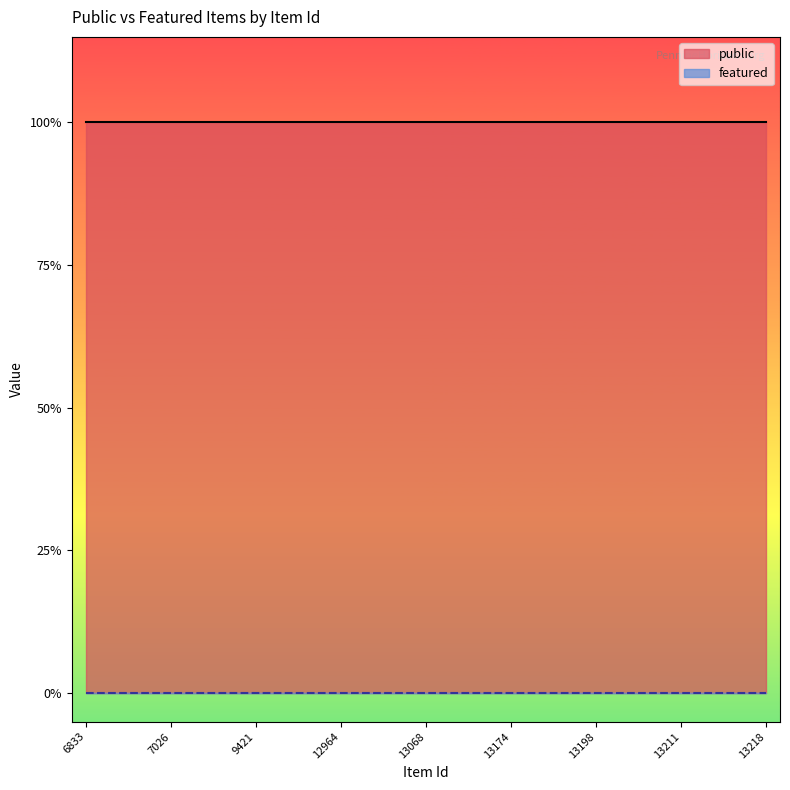

What are all the series names shown in the legend?

public, featured